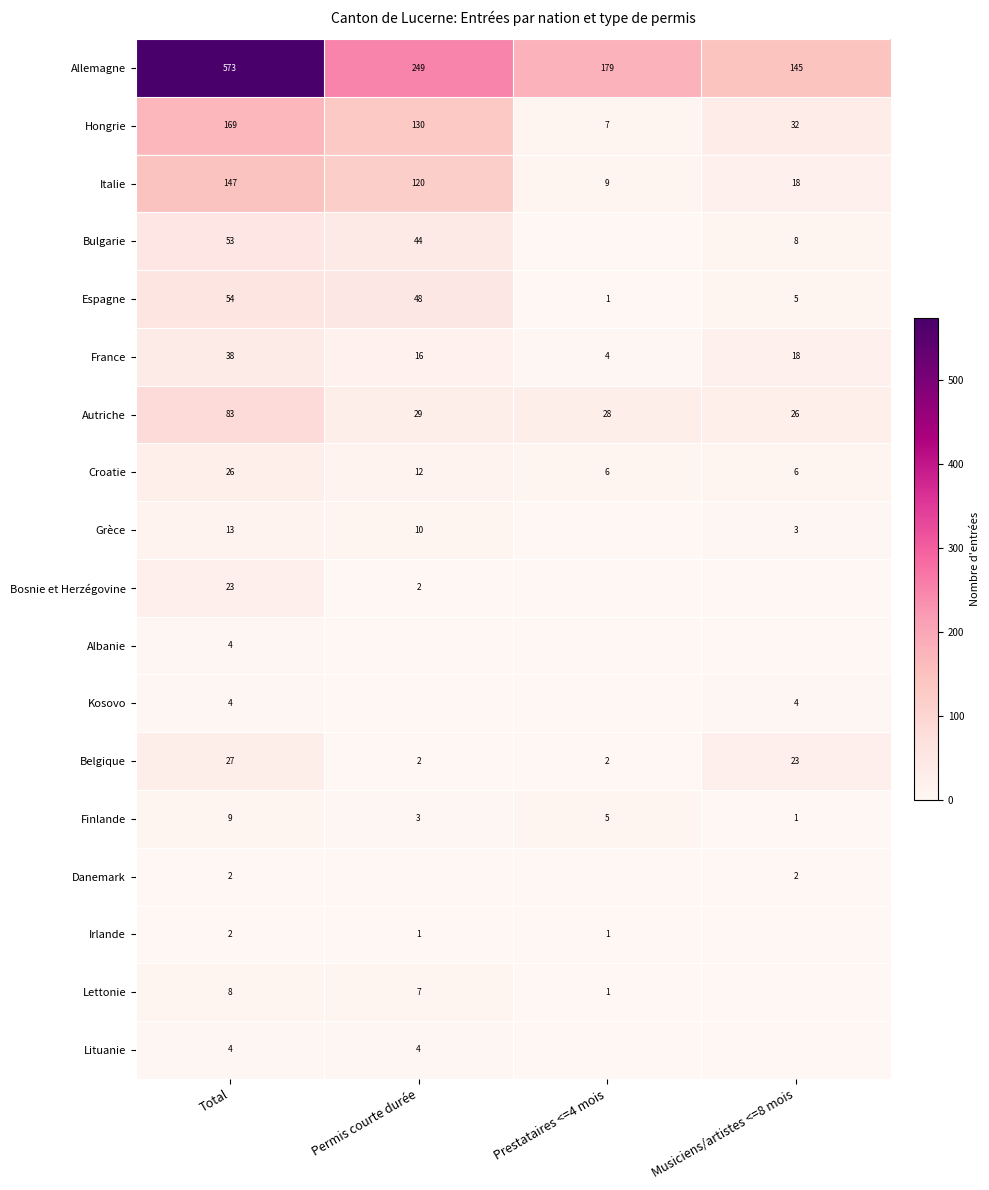

At which label is Allemagne closest to 359?

Permis courte durée